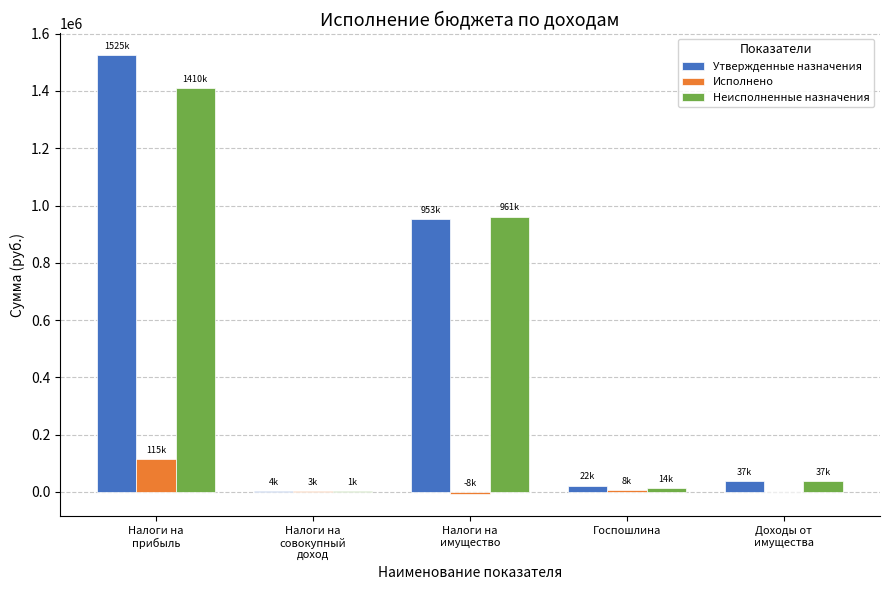

Which series has the largest total across all categories?

Утвержденные назначения